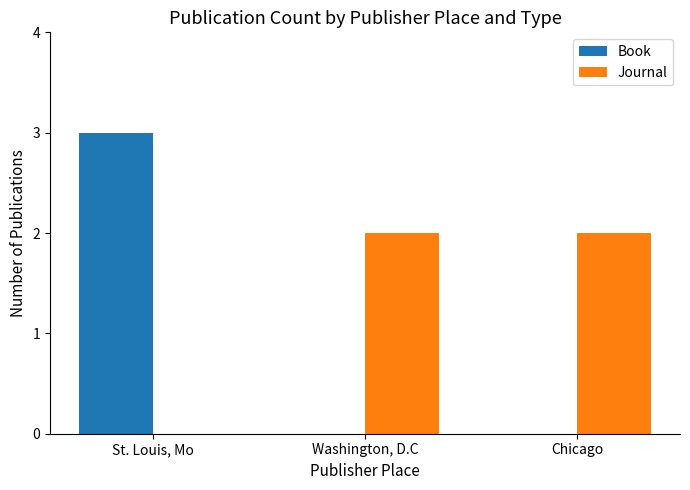

What is the spread (max minus min) of values at Chicago?

2